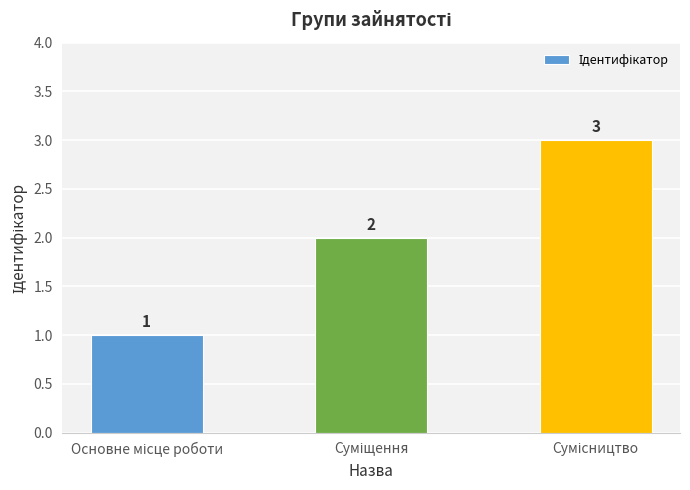

What is the difference between the maximum and second lowest values?

1